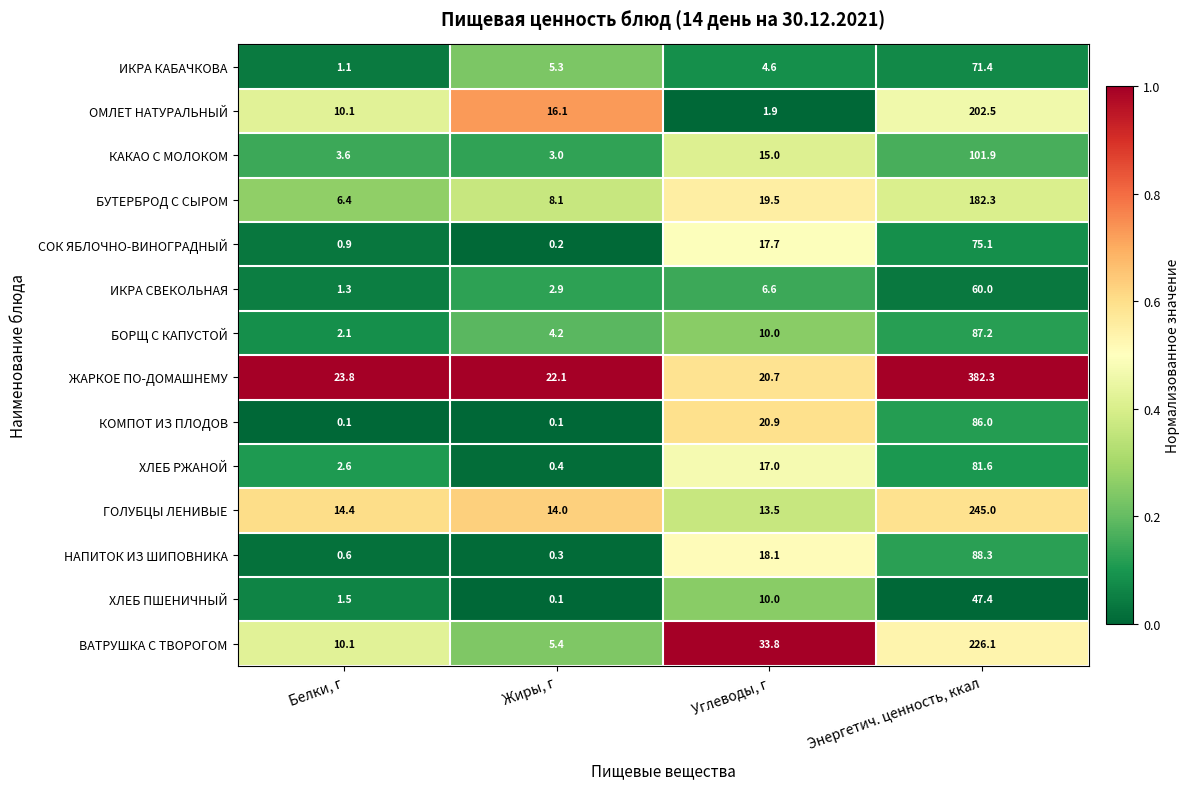

Is it true that СОК ЯБЛОЧНО-ВИНОГРАДНЫЙ equals 75.1 at Энергетич. ценность, ккал?

True